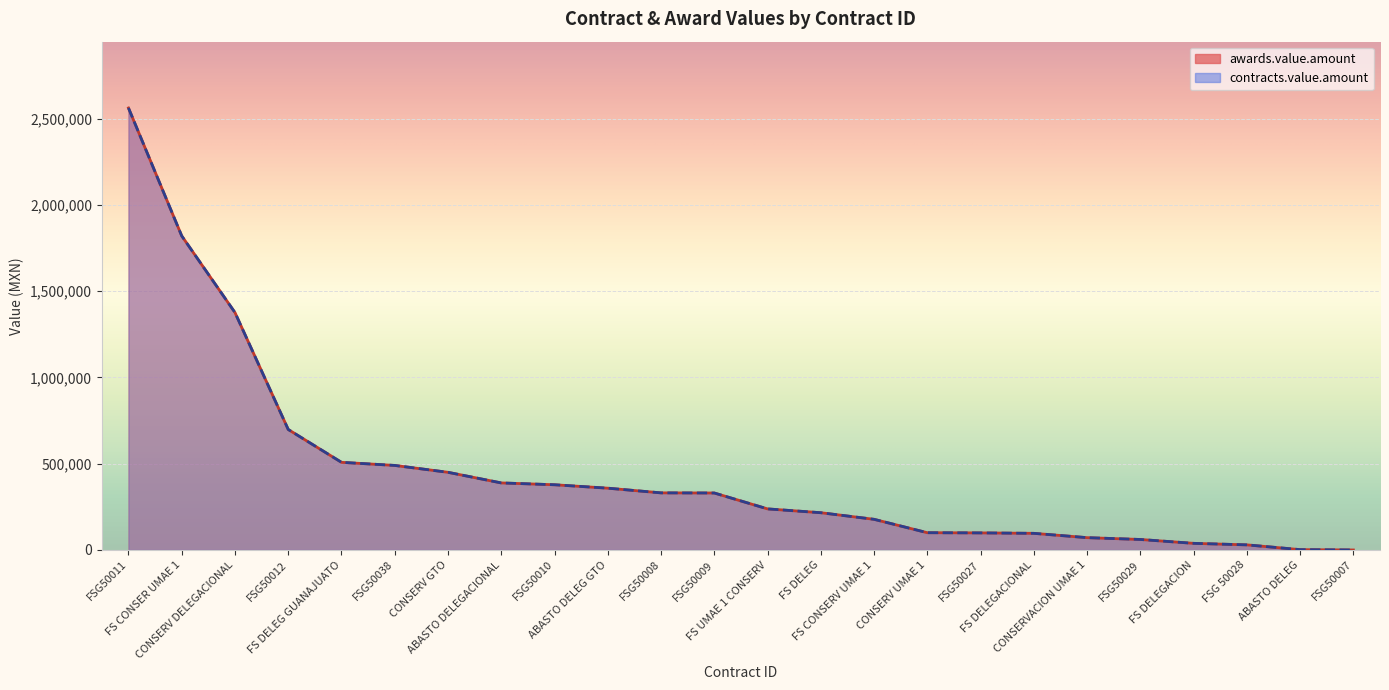

What position from the right is FSG50012?

21